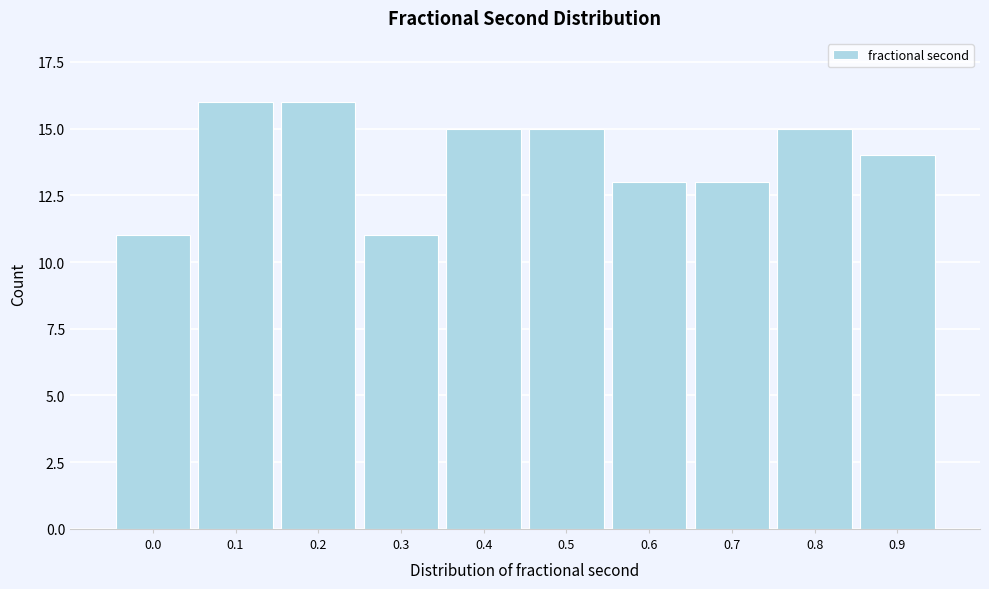

Reading left to right, list all the values displayed in this chart.

0.0=11	0.1=16	0.2=16	0.3=11	0.4=15	0.5=15	0.6=13	0.7=13	0.8=15	0.9=14